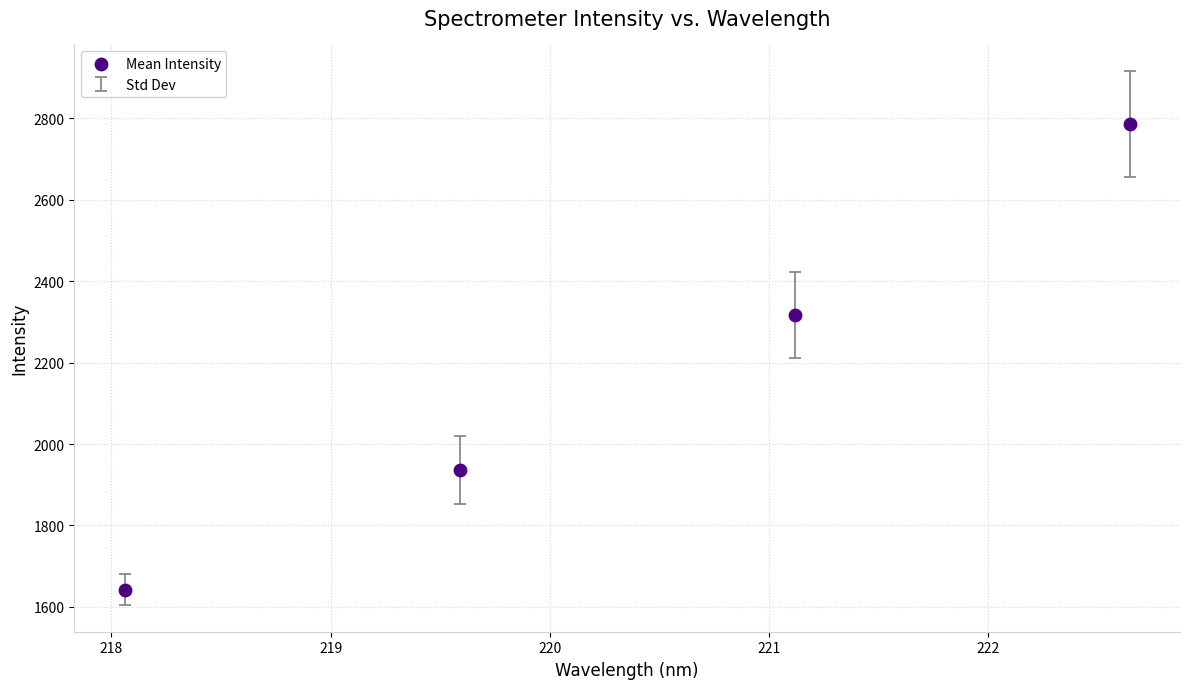

What Y value in the scatter plot is closest to 2214?

2316.2